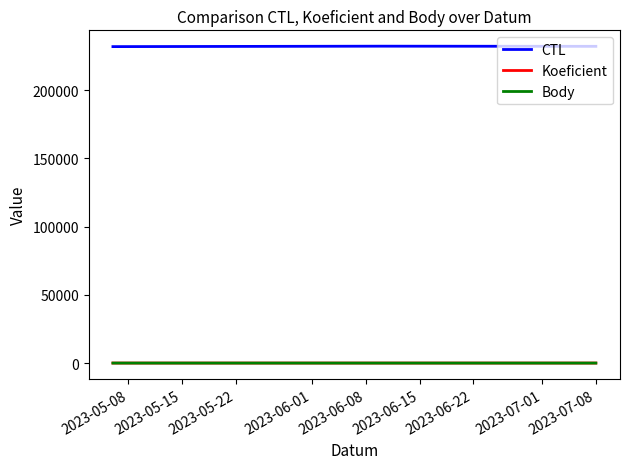

Which series has the largest total across all categories?

CTL